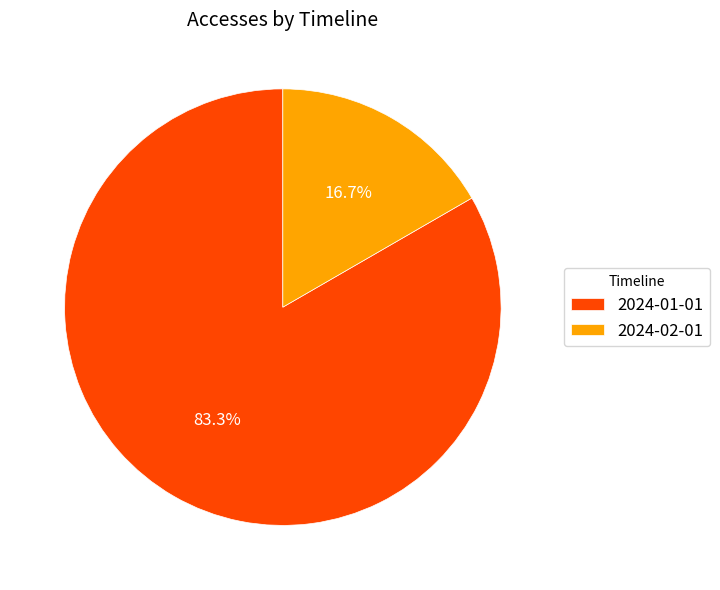

To the nearest percent, what is the difference between the 2024-01-01 and 2024-02-01 slice percentages?

67%